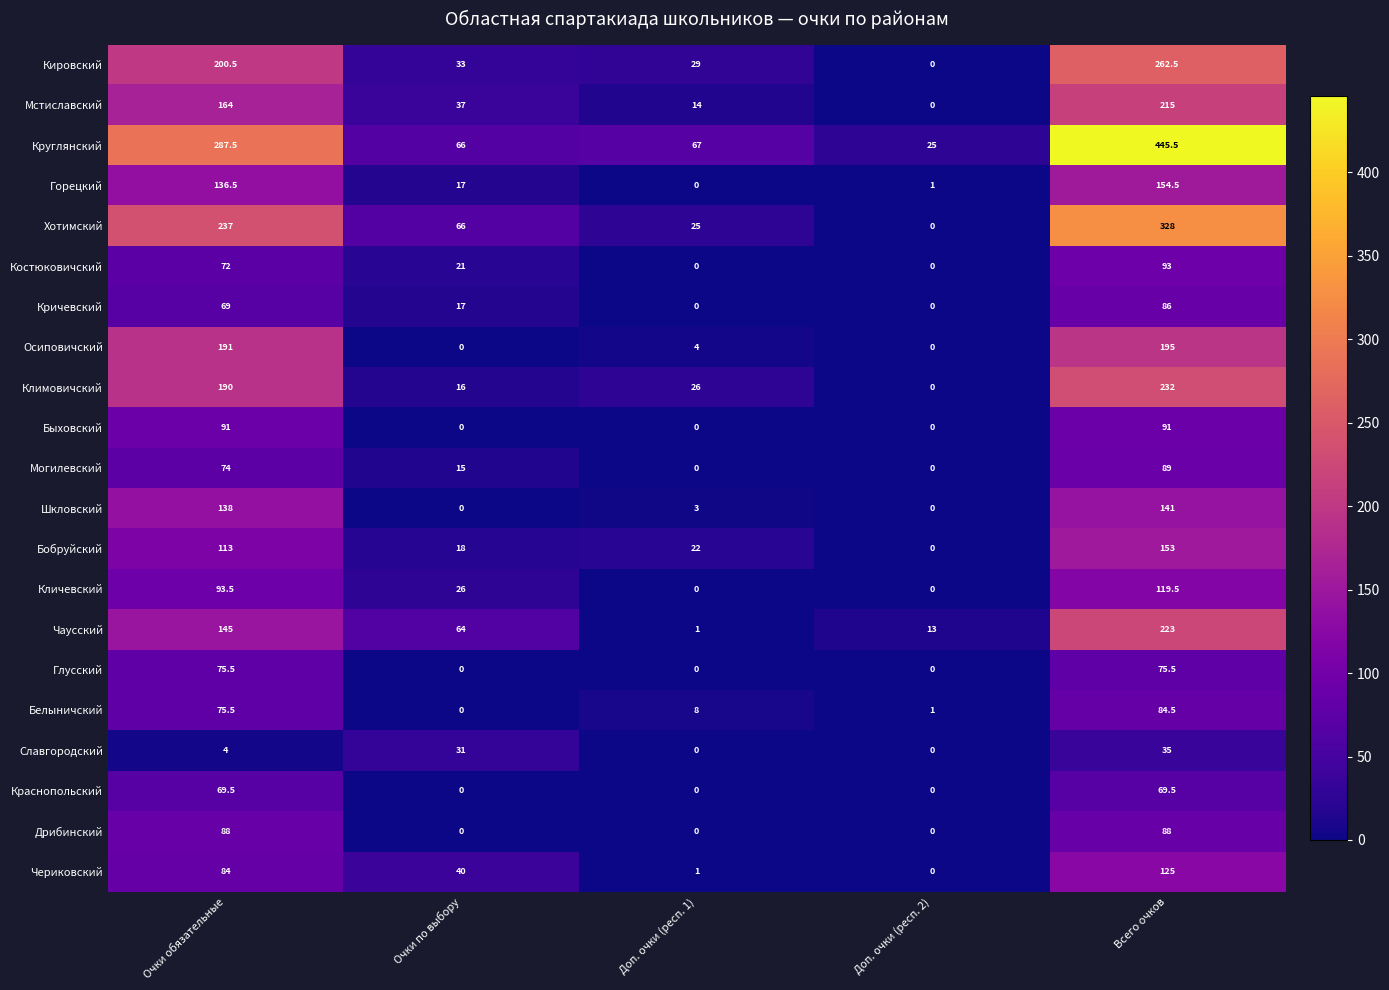

Which category has the lowest value in the Горецкий series?

Доп. очки (респ. 1)